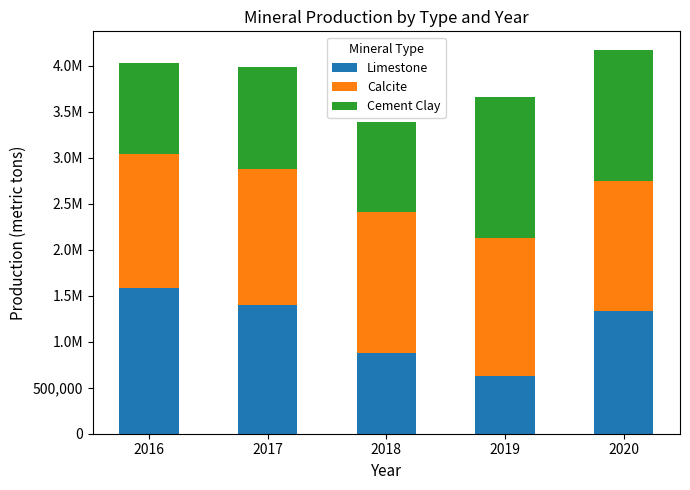

What are all the series names shown in the legend?

Limestone, Calcite, Cement Clay